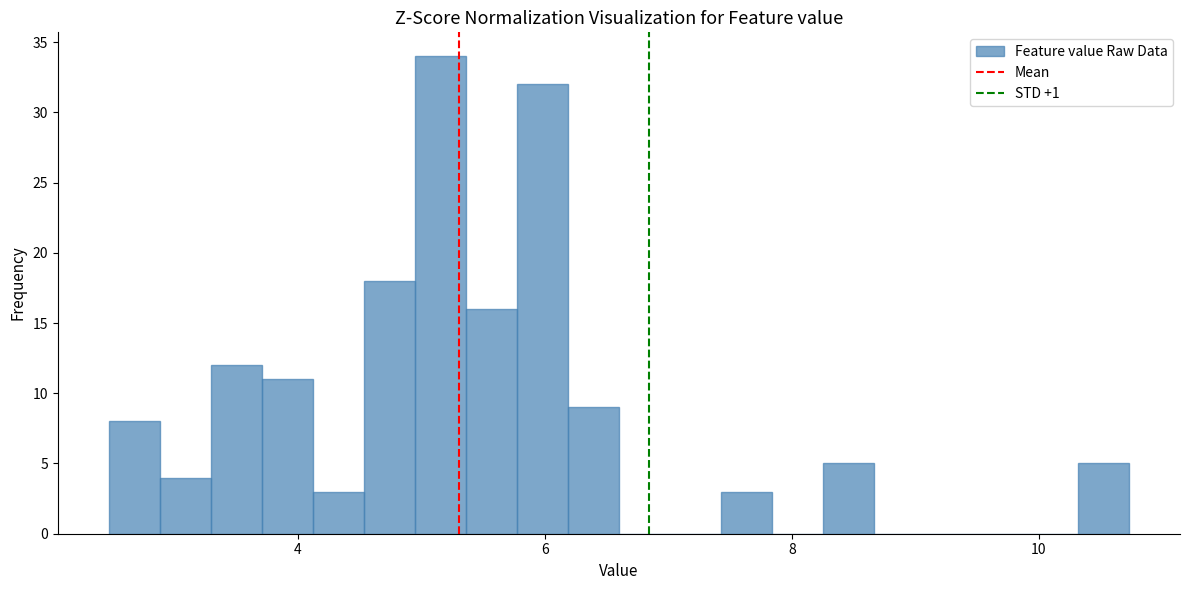

Read against the x-axis, roughly where is the centre of the tallest bar?

5.2